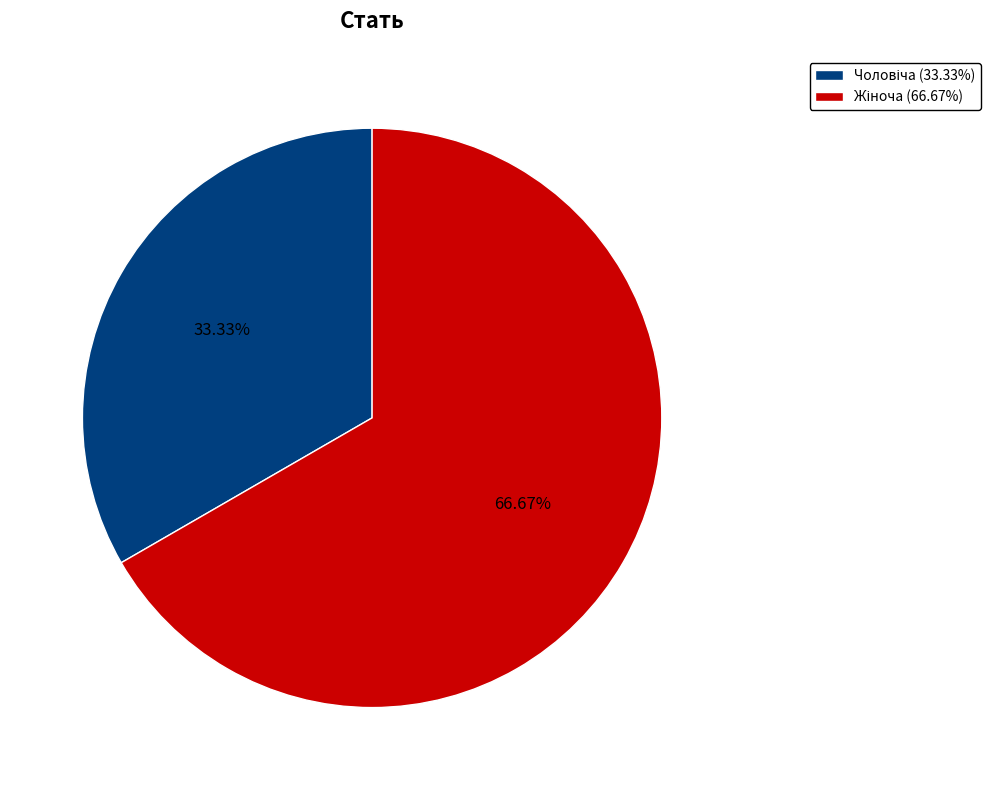

Is there any slice that represents more than half of the pie?

Yes